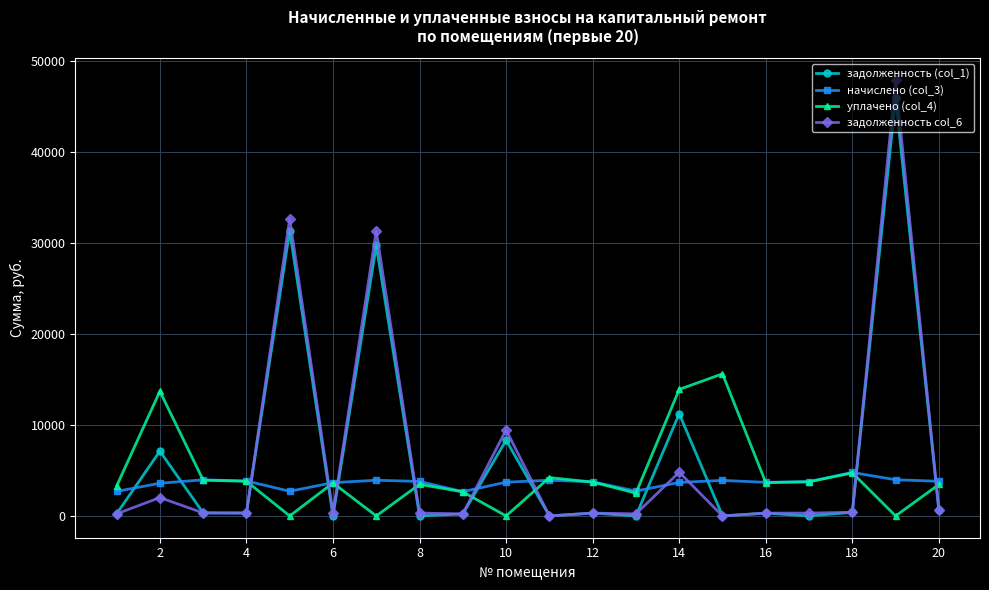

What is the greatest value displayed?

47884.2